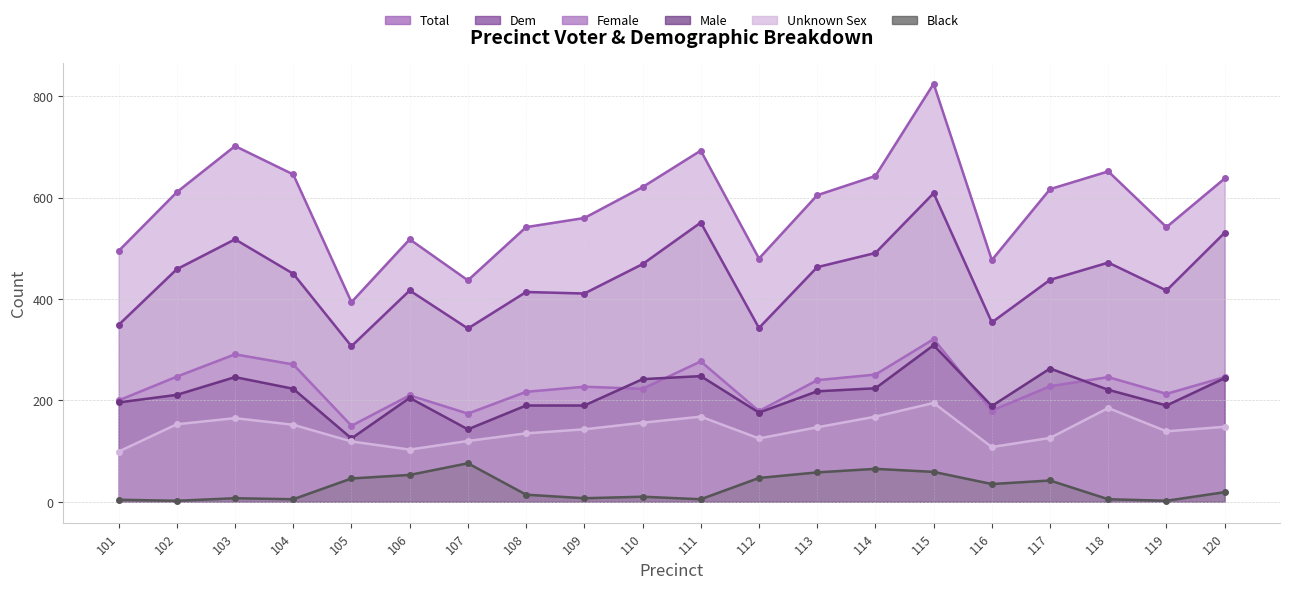

True or false: female has a value of 335 at 119.

False